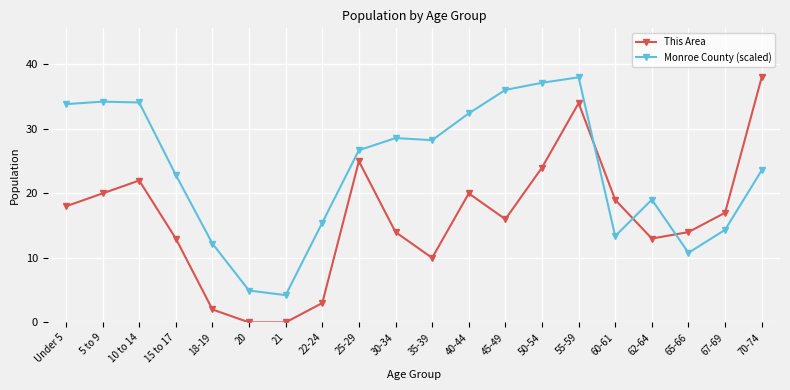

How many data points in Monroe County (scaled) are less than 26?

10